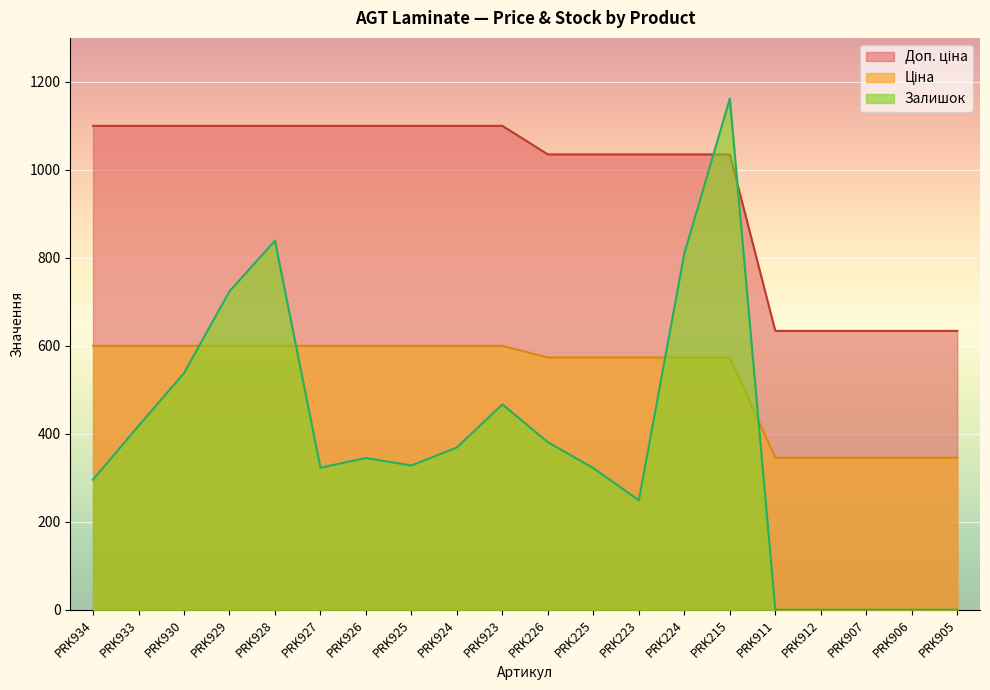

Which series has the widest spread of values?

Залишок